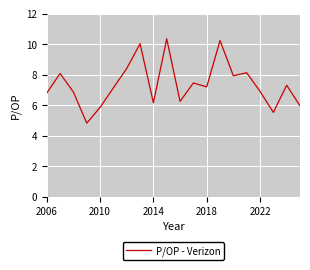

What is the maximum value shown in the chart?

10.3